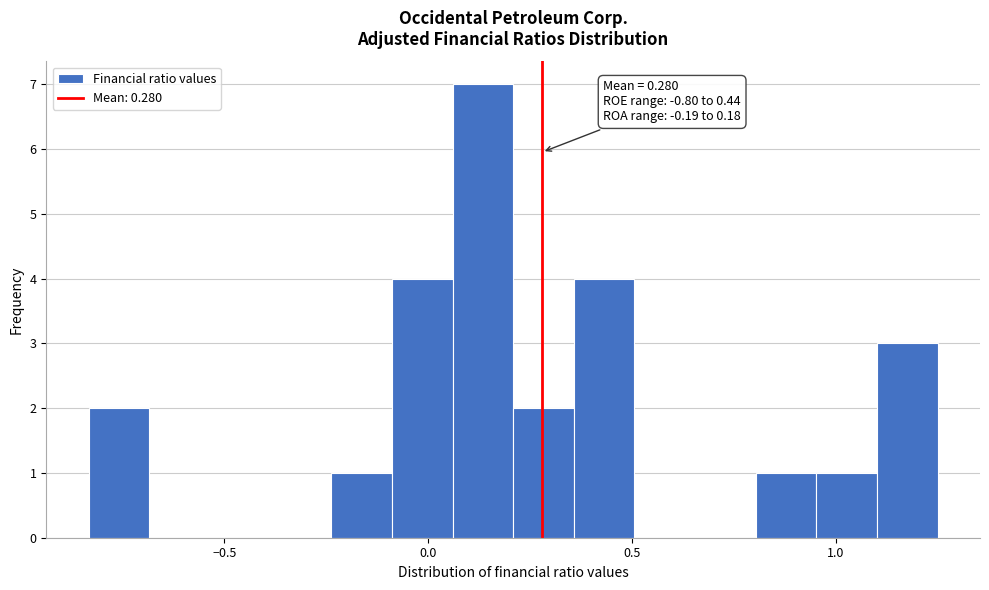

Around what value on the x-axis is the tallest bar? Give the approximate position of its centre, as read against the axis.

0.15